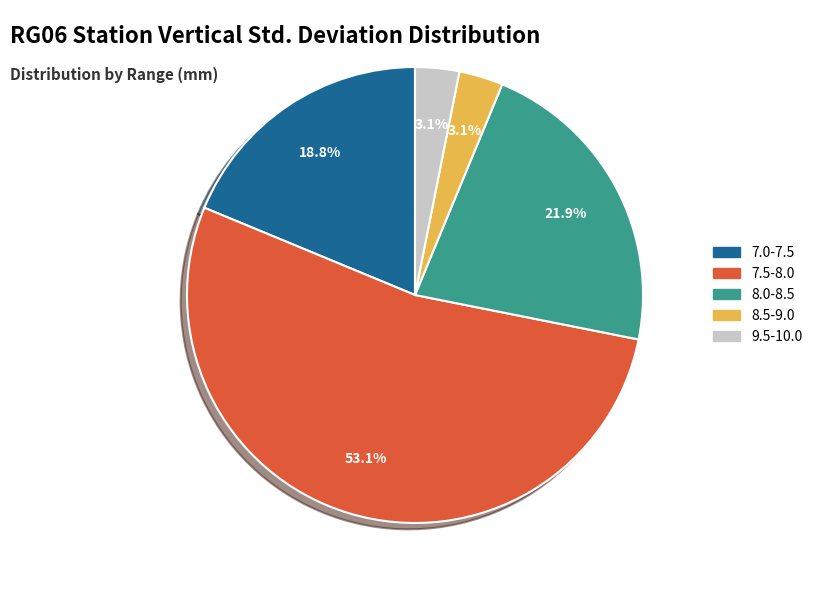

Is there a majority slice in this chart?

Yes